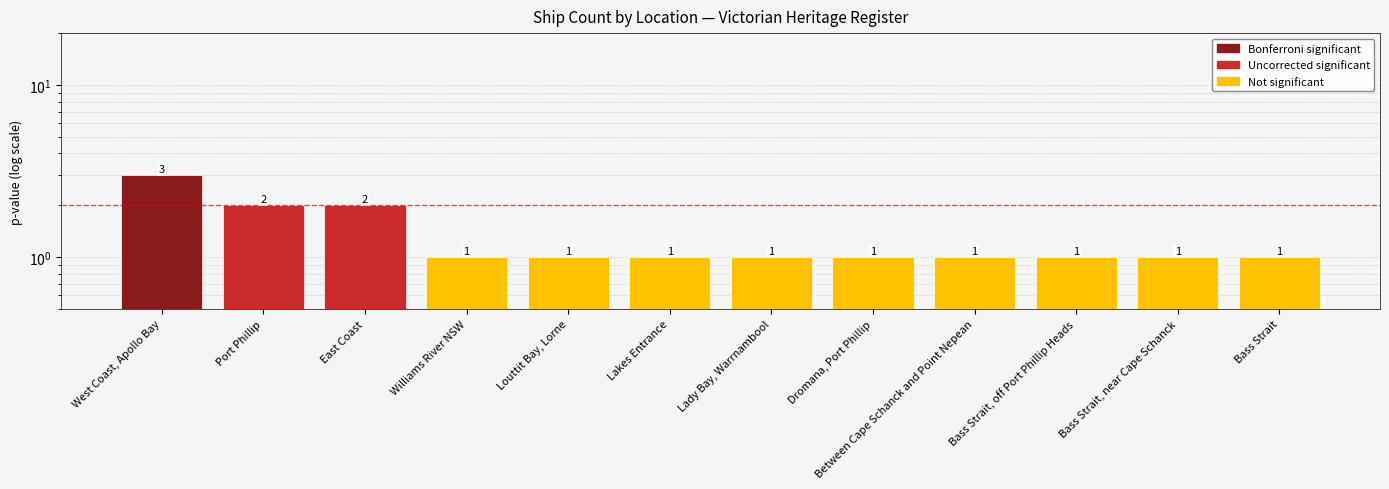

Rank the categories by value from highest to lowest.

West Coast, Apollo Bay, Port Phillip, East Coast, Williams River NSW, Louttit Bay, Lorne, Lakes Entrance, Lady Bay, Warrnambool, Dromana, Port Phillip, Between Cape Schanck and Point Nepean, Bass Strait, off Port Phillip Heads, Bass Strait, near Cape Schanck, Bass Strait